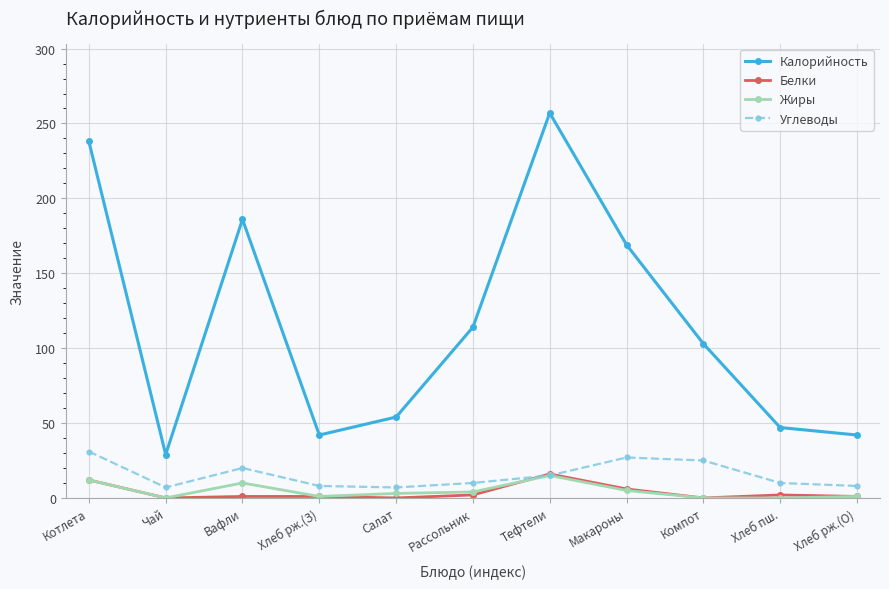

True or false: Калорийность and Углеводы cross at least once.

False